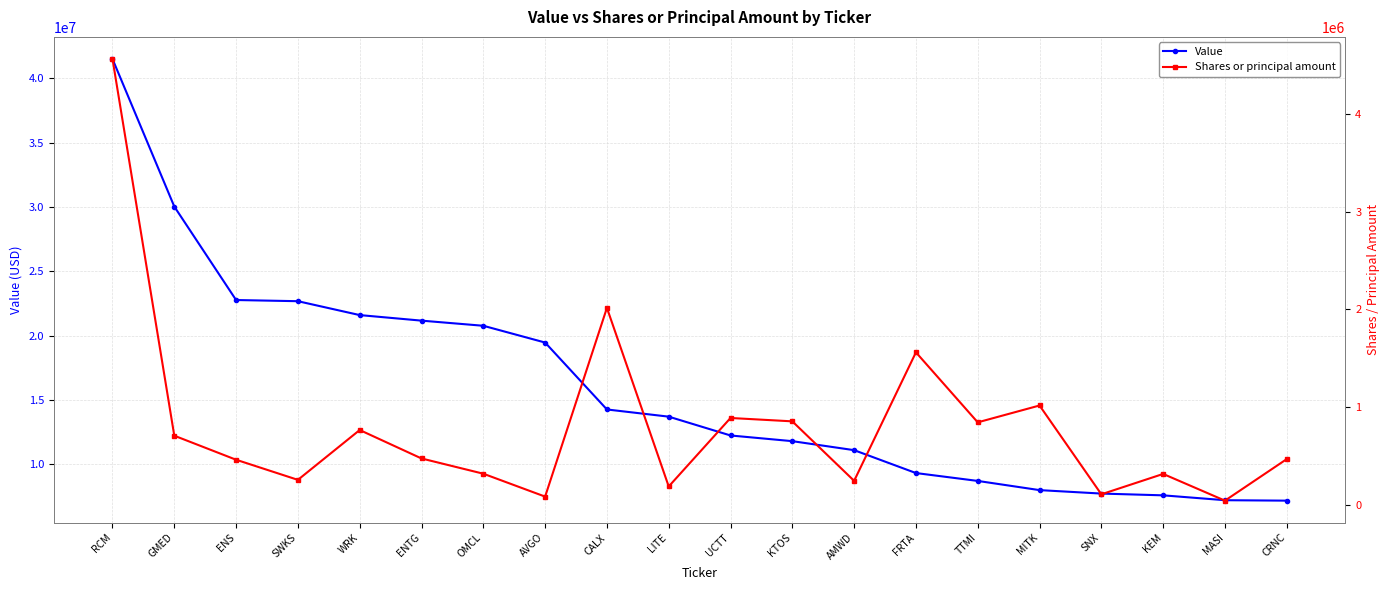

What is the highest value of the Value series?

41495000